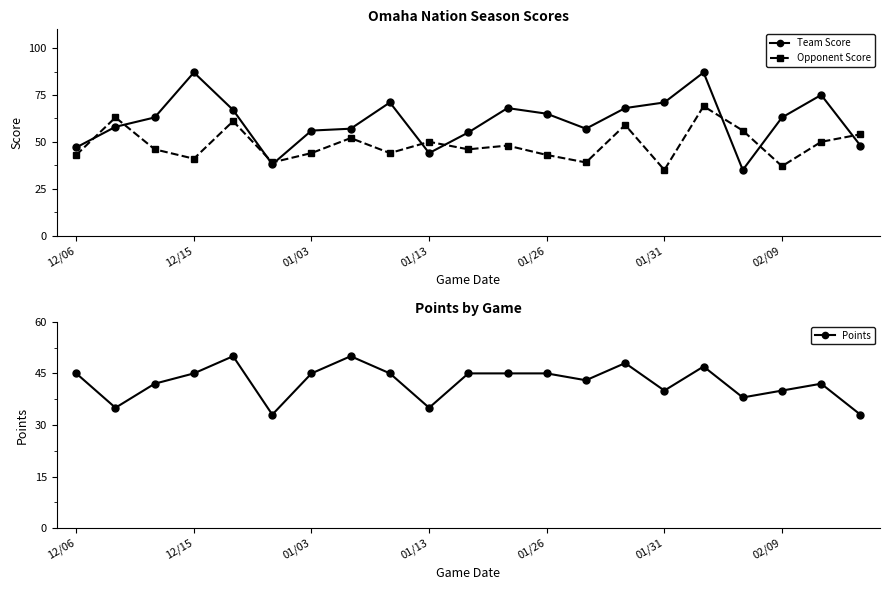

Does the chart display data point markers on the line(s)?

Yes